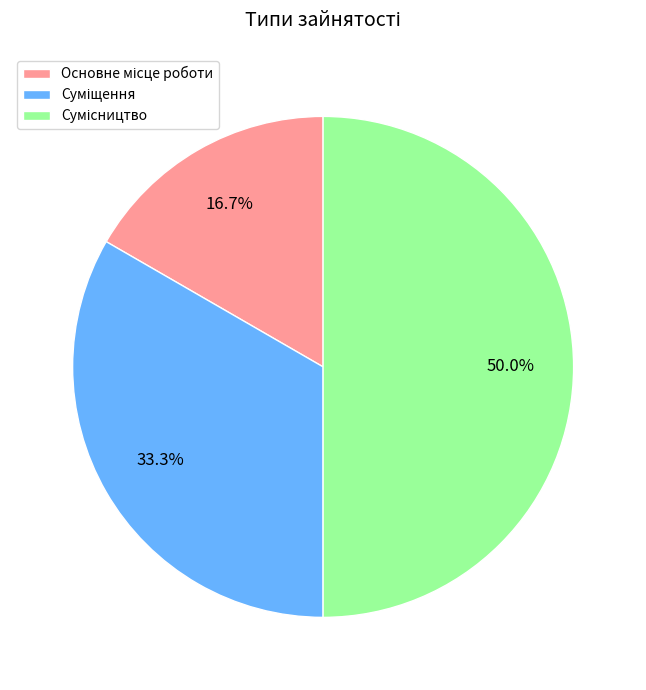

To the nearest percent, what portion does Сумісництво represent?

50%